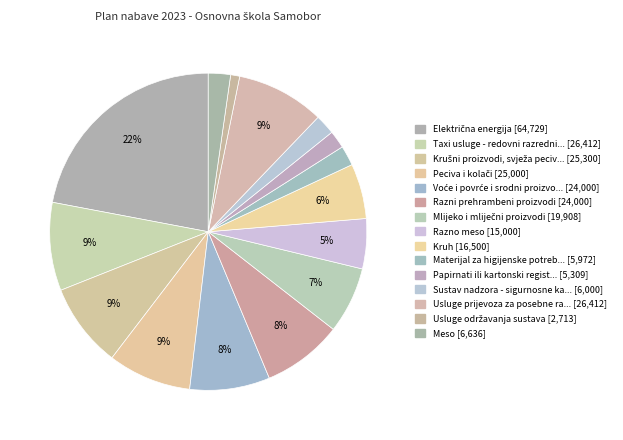

How many segments does this pie chart have?

15